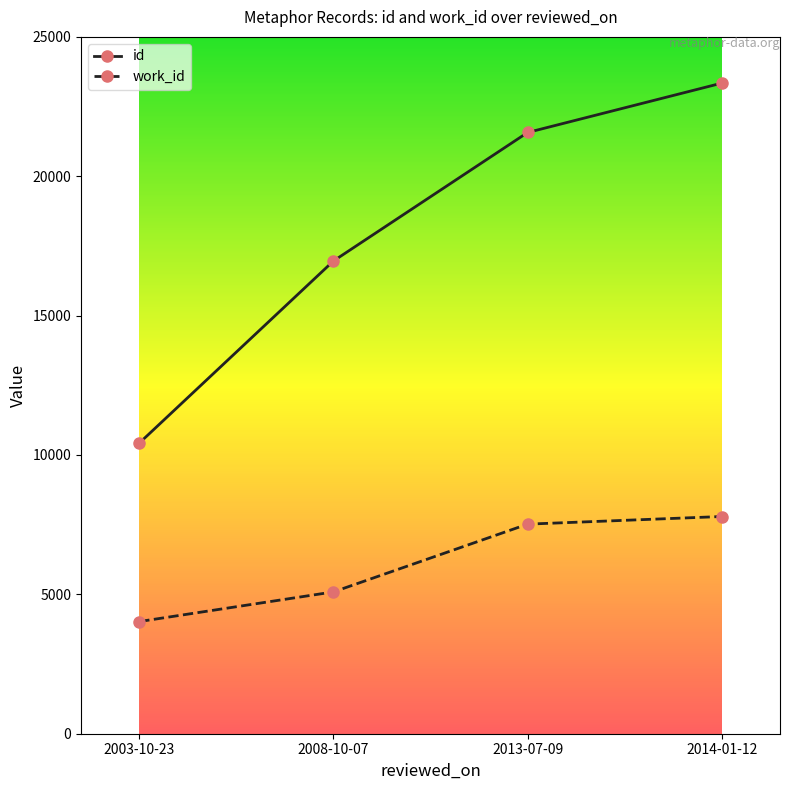

List the series in order of their overall mean, lowest first.

work_id, id